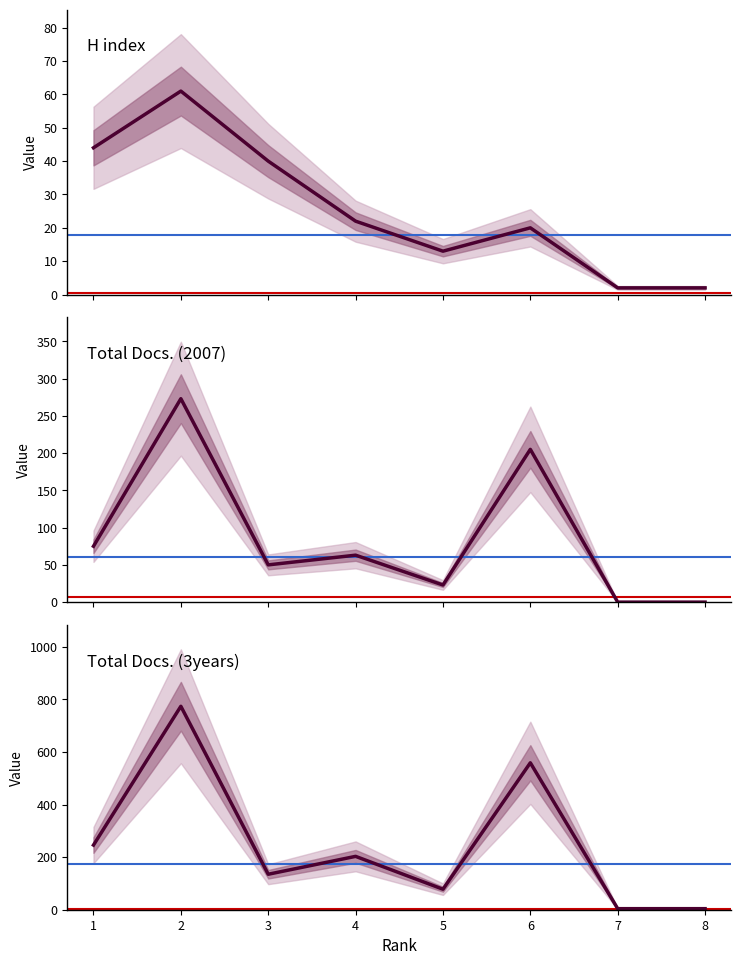

What is the value of the H index point at the 1st from the left?

44